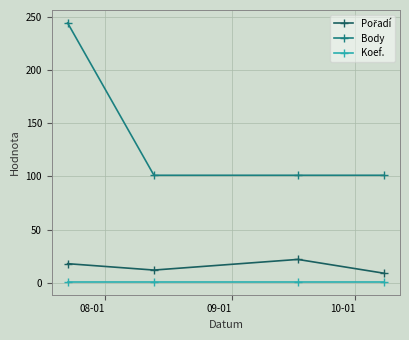

True or false: Koef. and Body cross at least once.

False